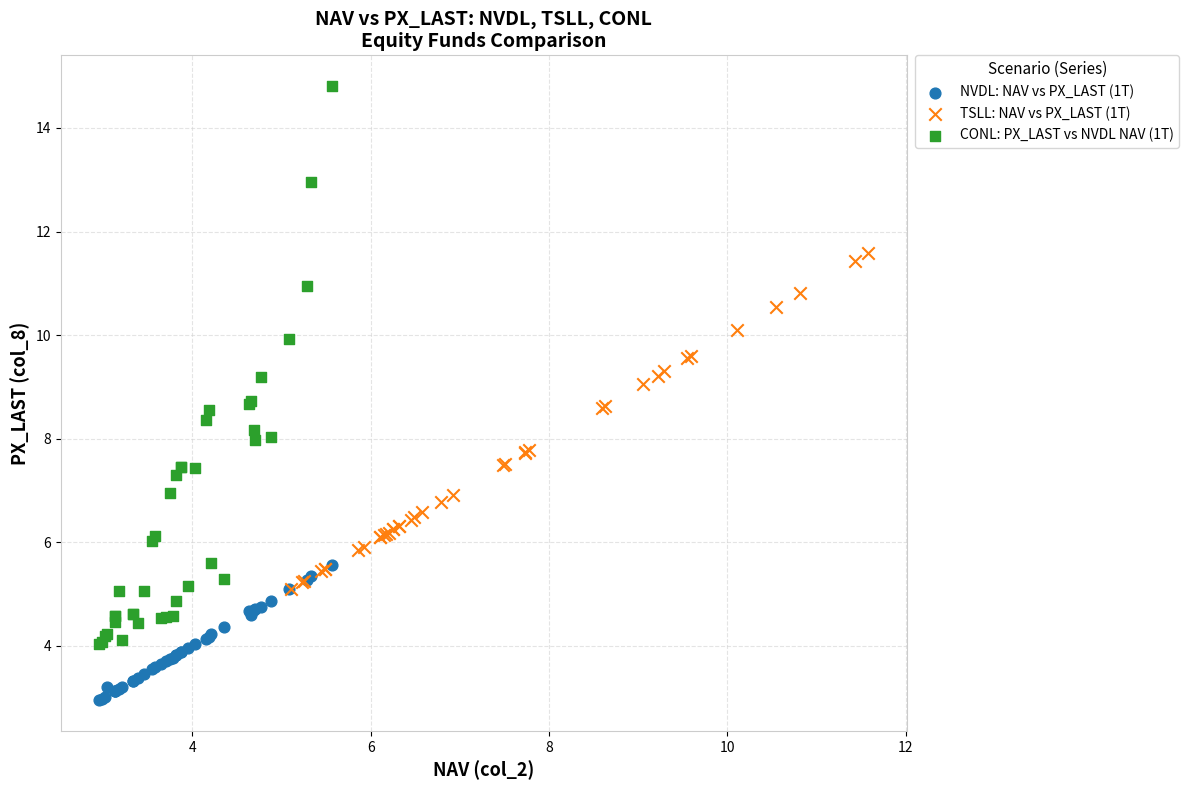

What are all the series names shown in the legend?

NVDL: NAV vs PX_LAST (1T), TSLL: NAV vs PX_LAST (1T), CONL: PX_LAST vs NVDL NAV (1T)